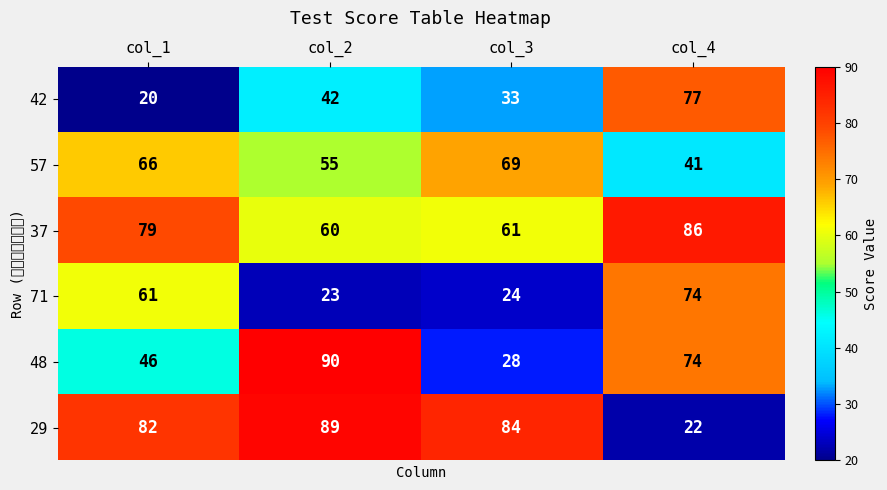

What is the minimum value shown in the chart?

20